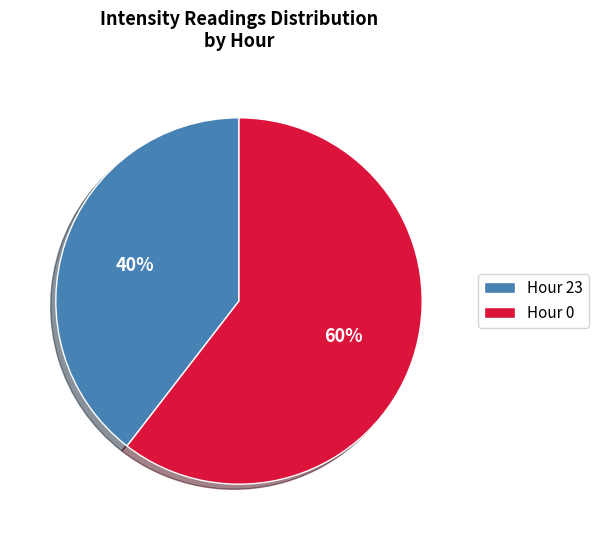

To the nearest percent, what portion does Hour 0 represent?

60%